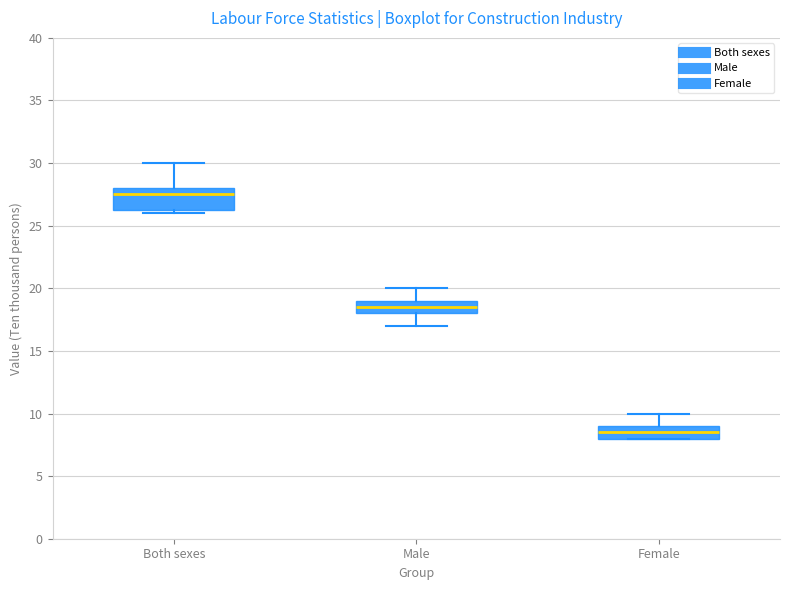

Which box has the lowest median line?

Female